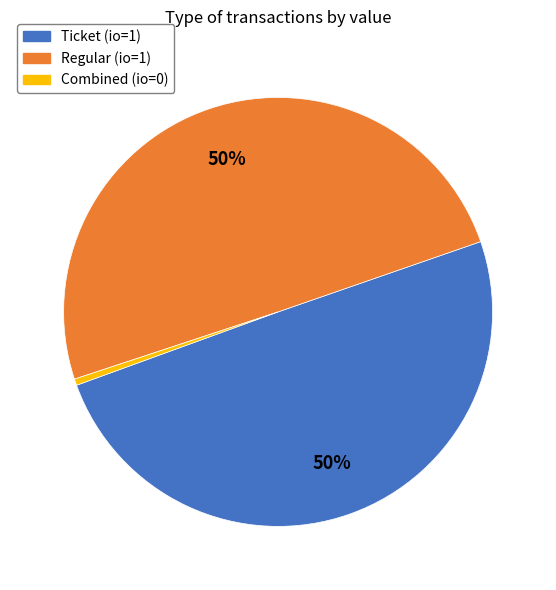

True or false: Ticket (io=1) accounts for 50% of the total.

True